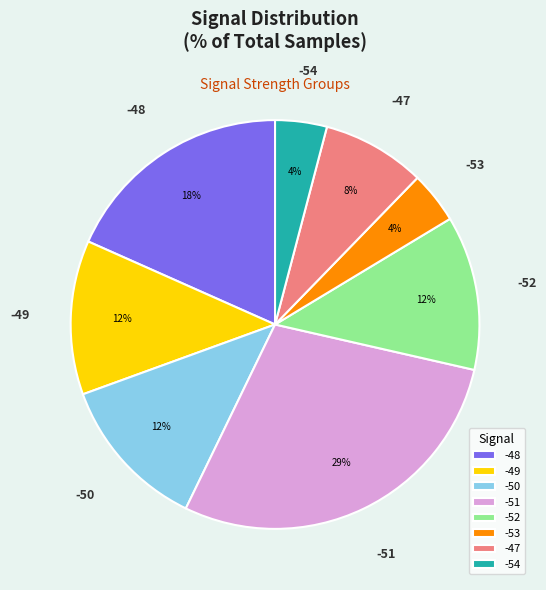

Do -50 and -51 together represent more than half of the pie?

No